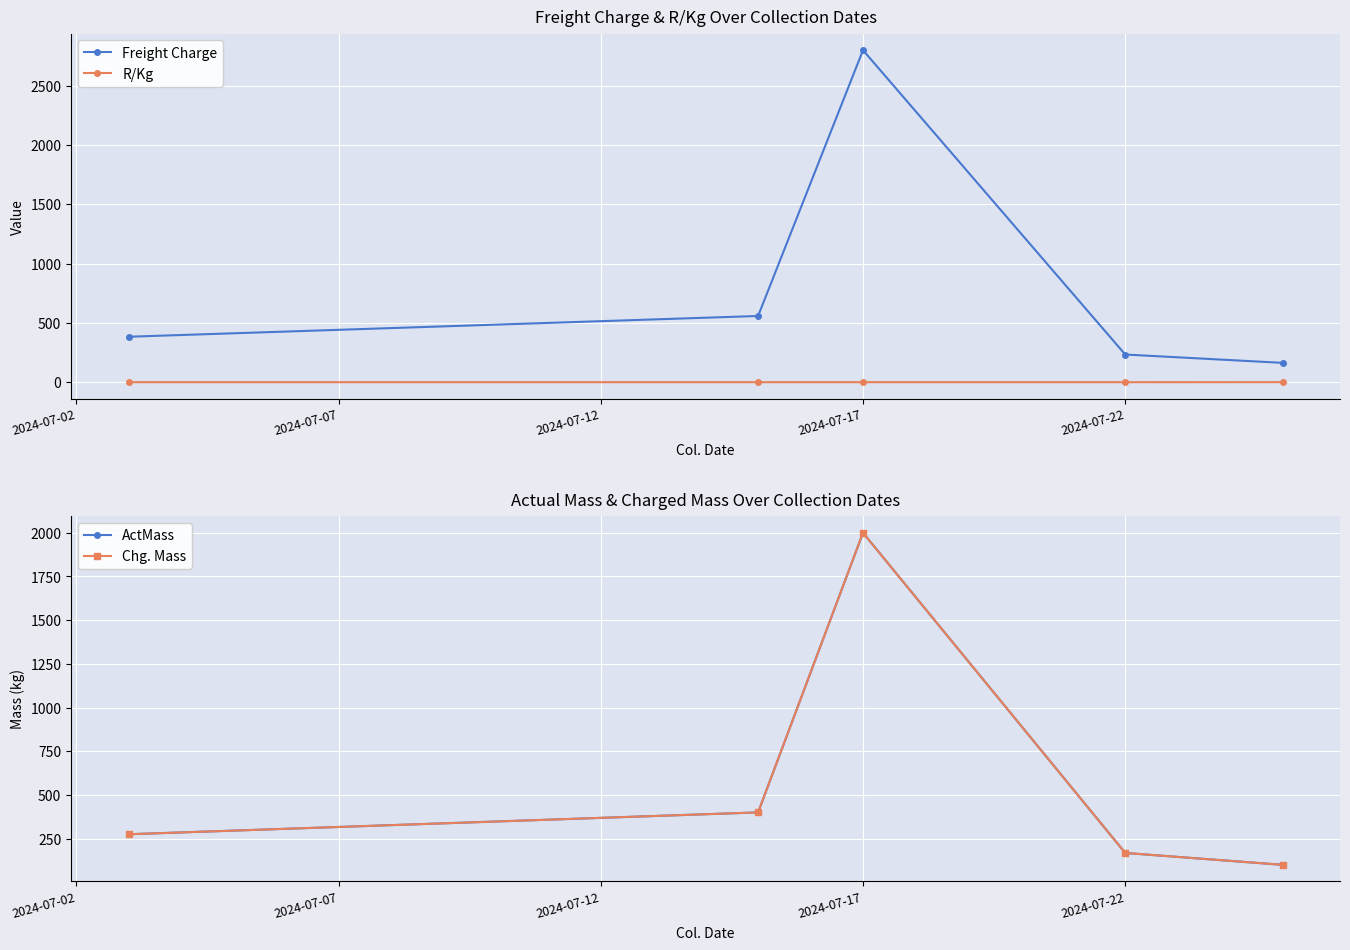

What is the difference between the second highest and second lowest values in the Freight Charge series?

324.8